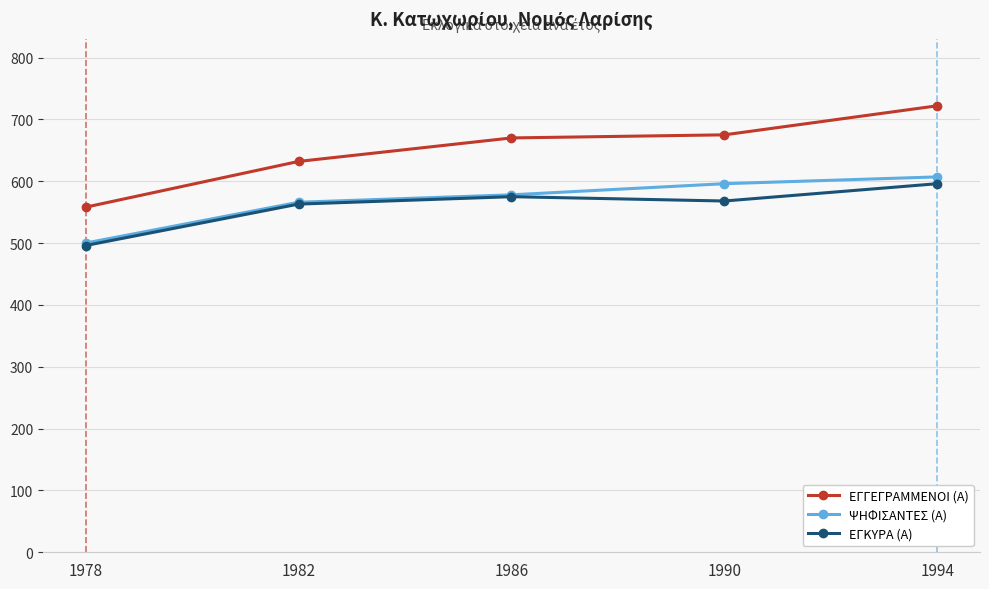

Where is ΕΓΚΥΡΑ (Α) nearest to the value 546?

1982